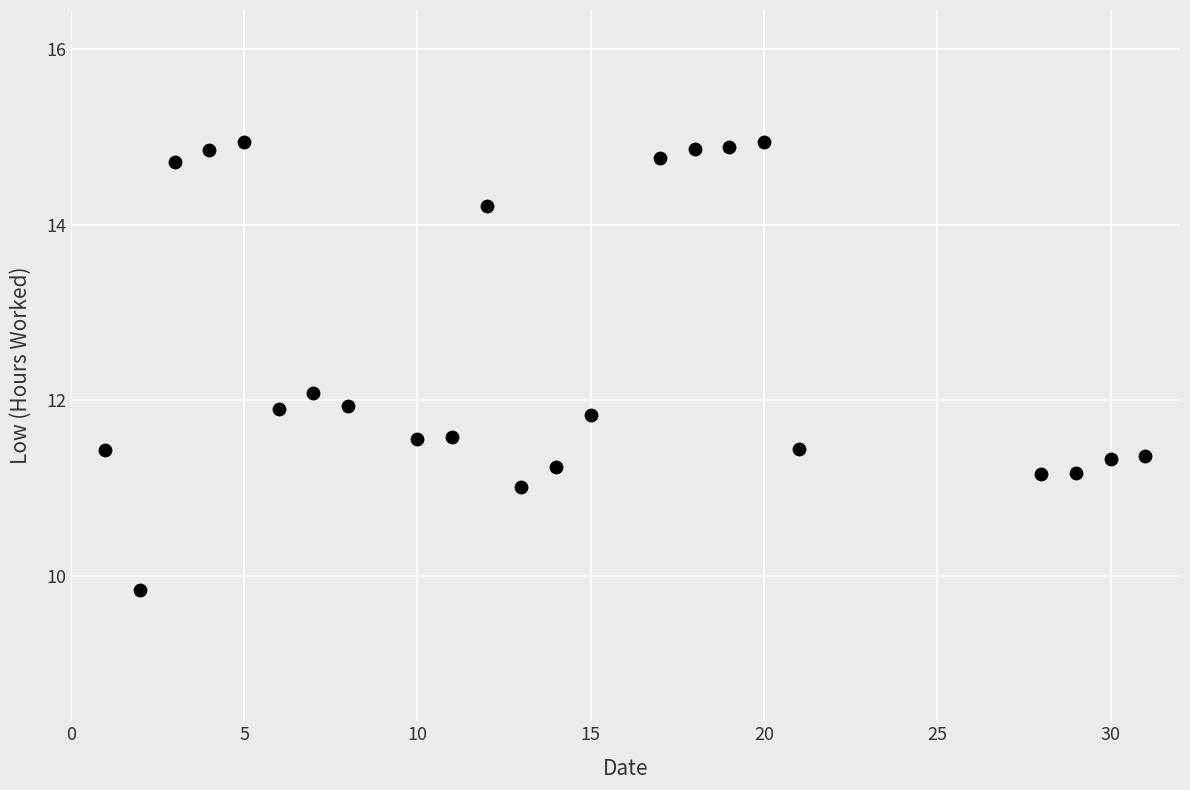

What is the range of X values (max minus min)?

30.0